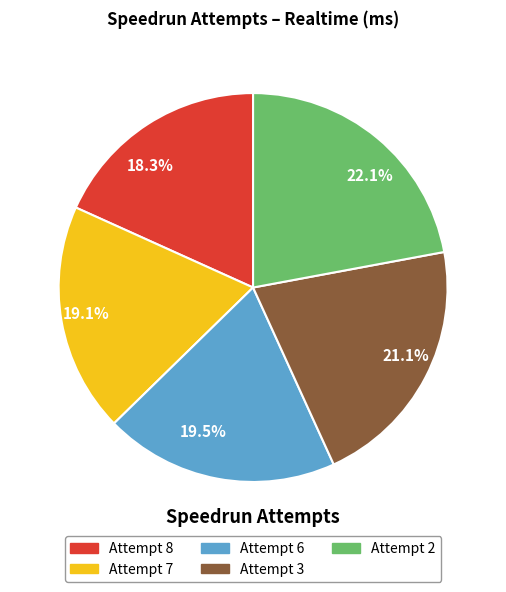

What is the smallest slice in the pie chart?

18.3%